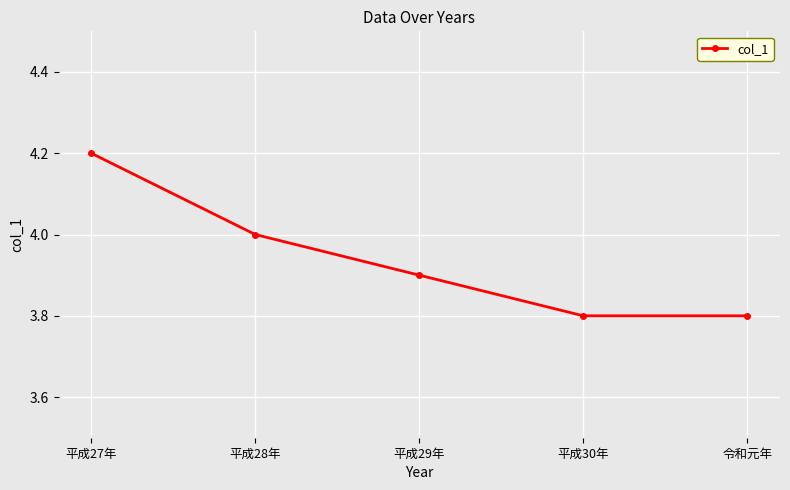

Which has a higher value, 平成29年 or 平成28年?

平成28年